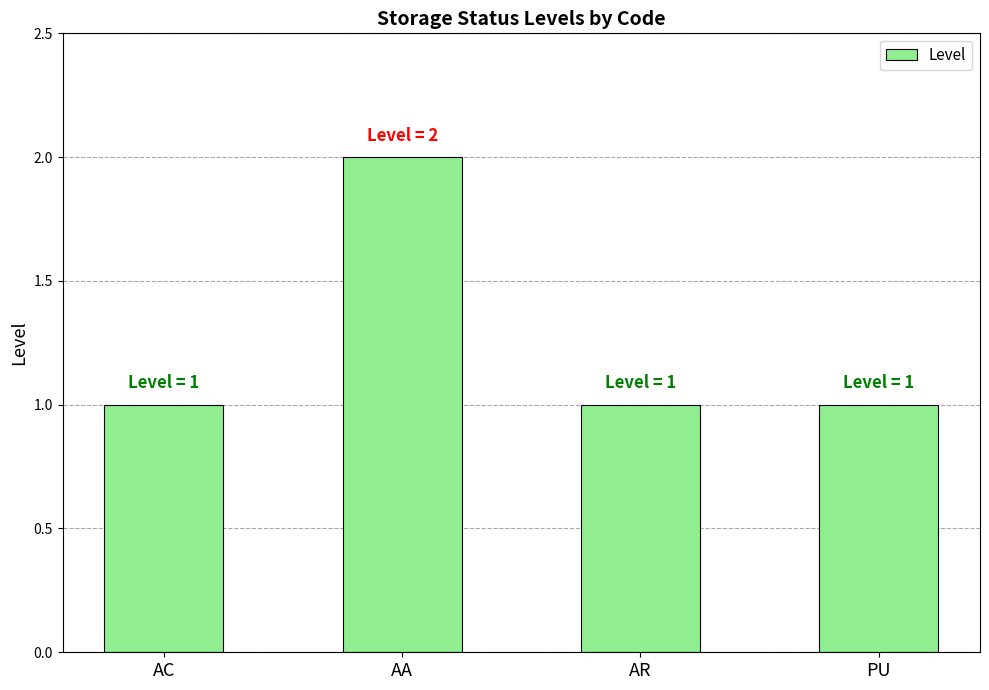

What is the value of the 2nd bar from the left?

2